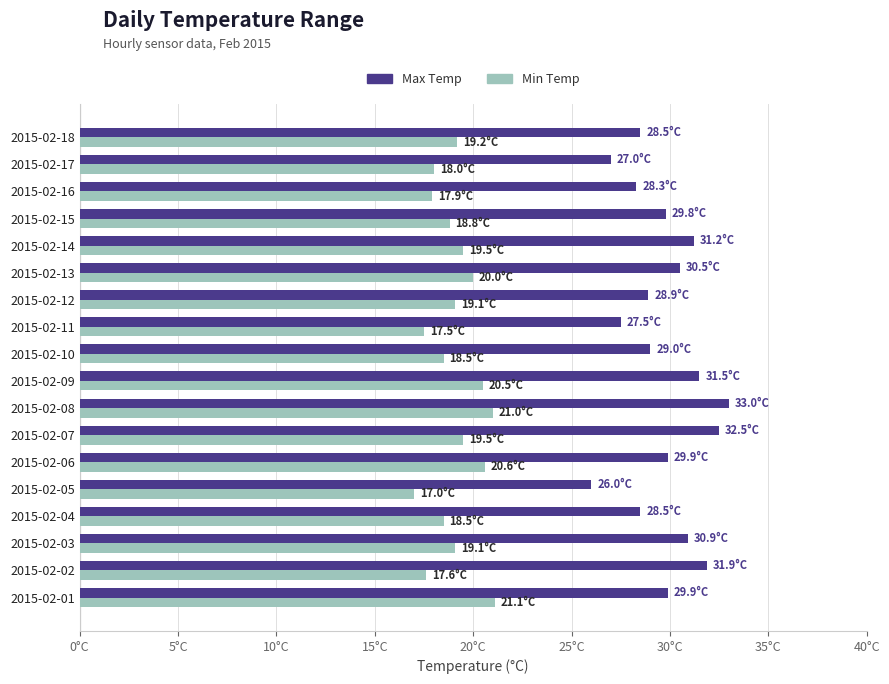

What is the average value of the Max Temp series?

29.7